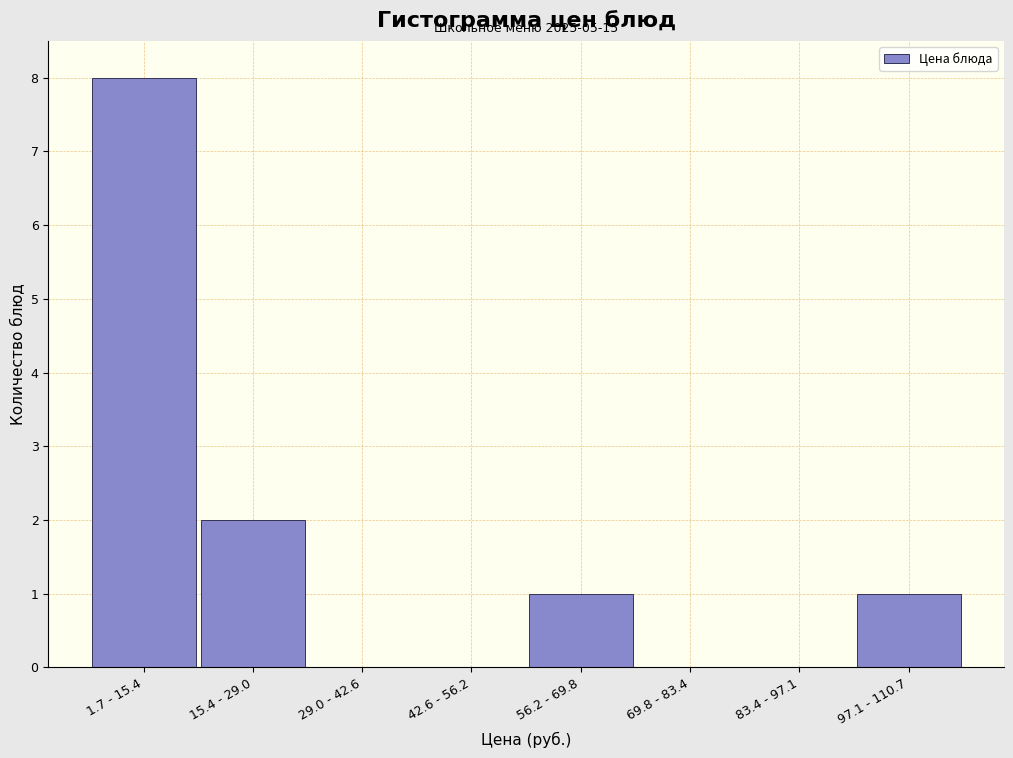

Reading left to right, what are all the values shown in this chart?

1.7 - 15.4=8	15.4 - 29.0=2	29.0 - 42.6=0	42.6 - 56.2=0	56.2 - 69.8=1	69.8 - 83.4=0	83.4 - 97.1=0	97.1 - 110.7=1